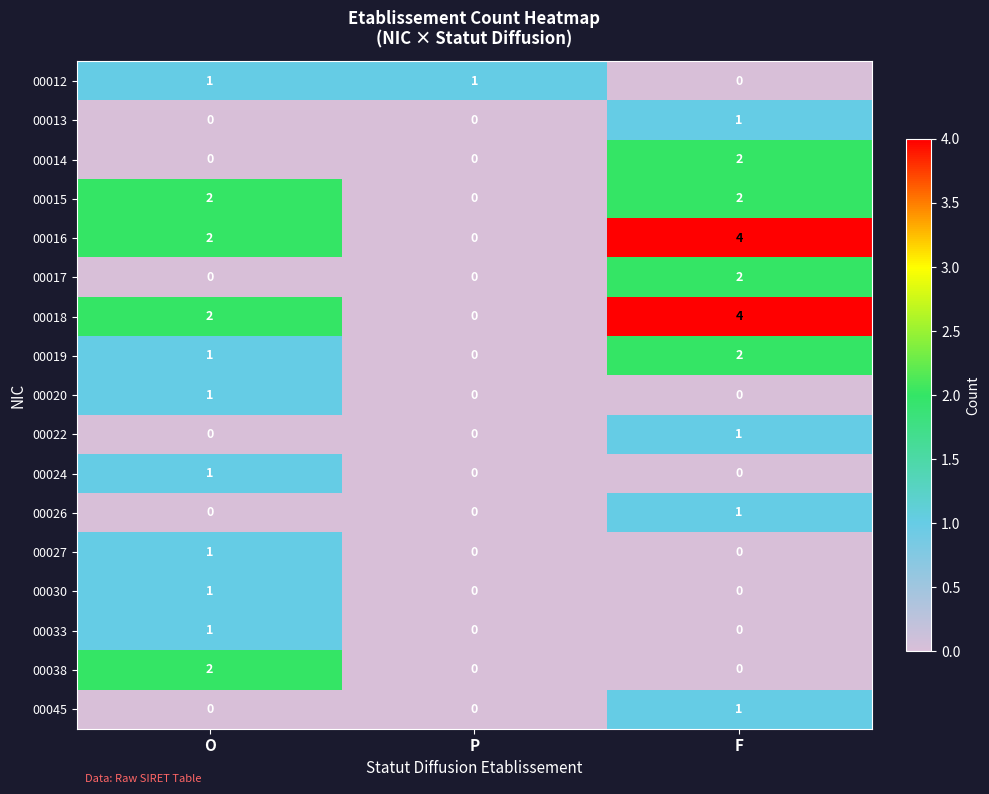

At which category is the sum across all series the highest?

F